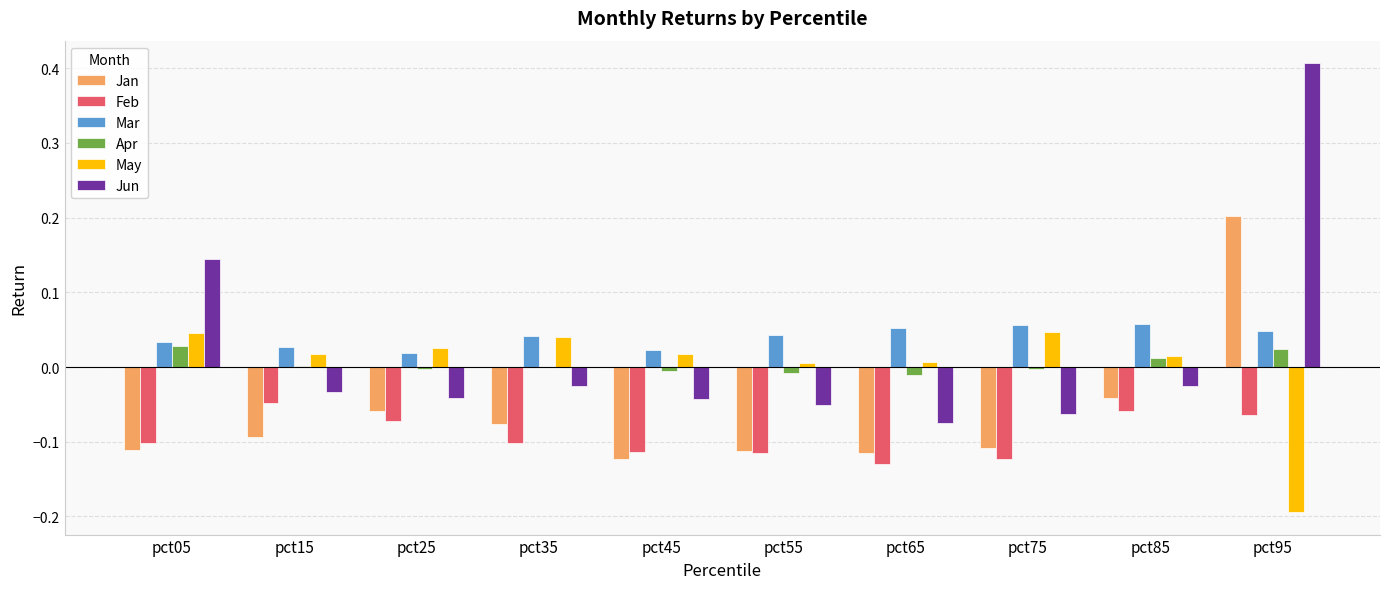

Is the value of Apr at pct15 greater than the value of Feb at pct35?

Yes